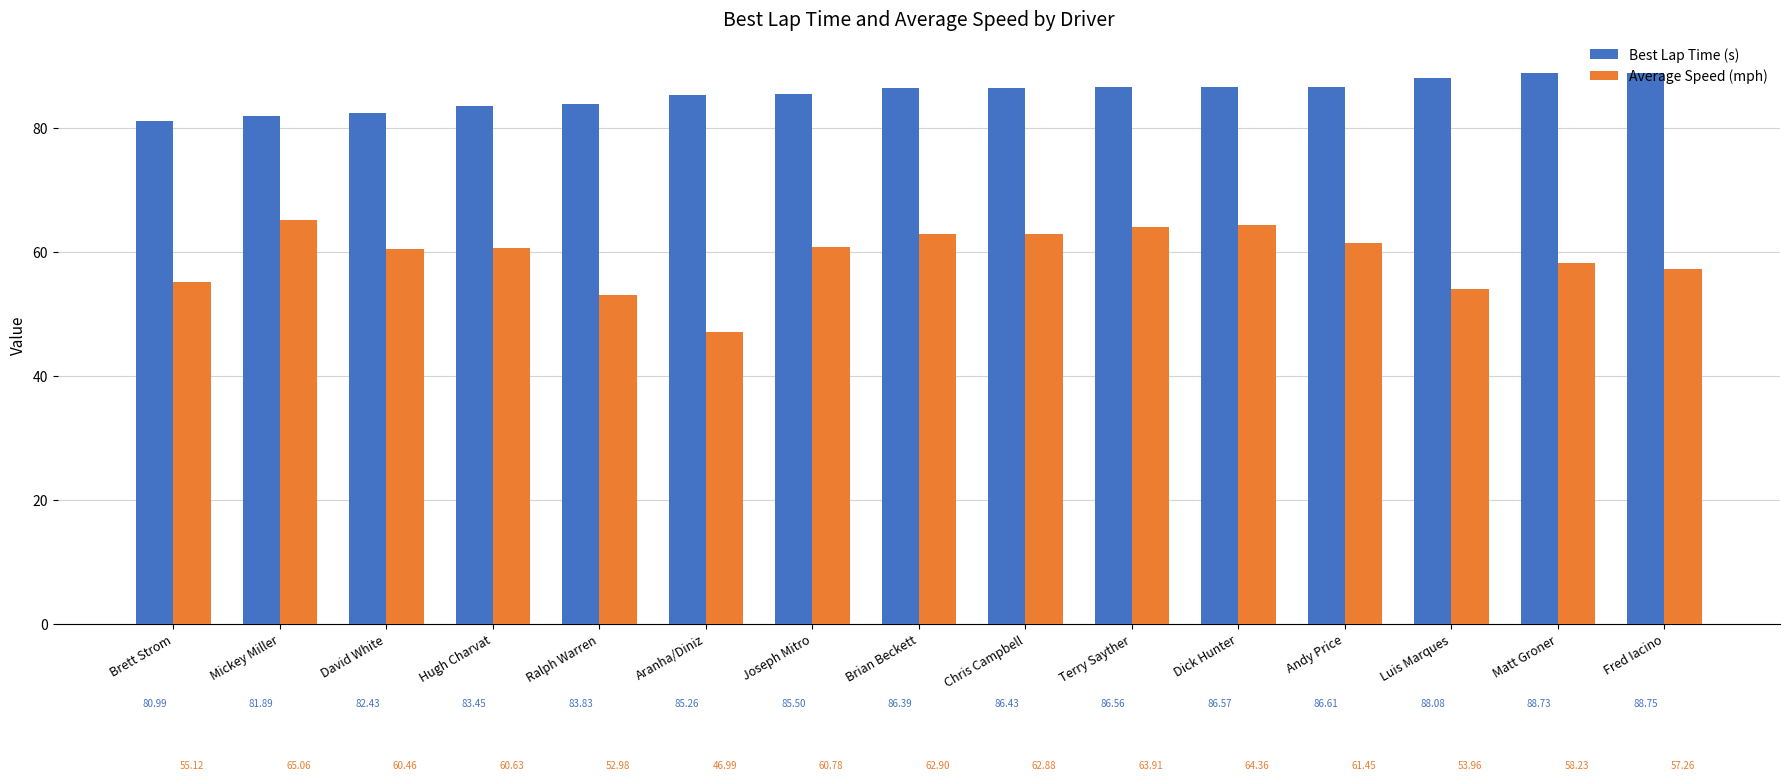

At how many categories does at least one series exceed 48?

15